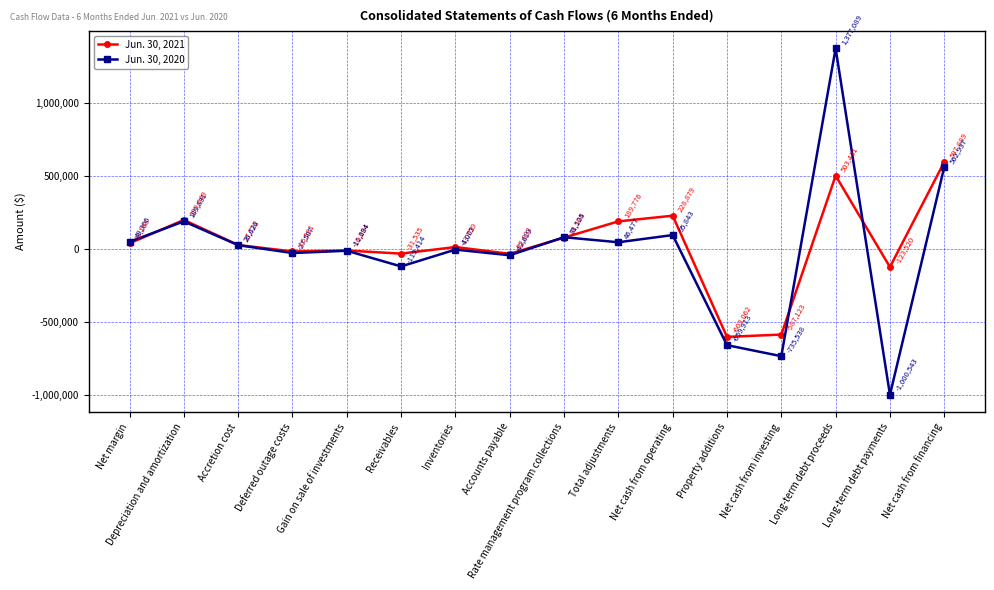

Rank the series by their average value, from lowest to highest.

Jun. 30, 2020, Jun. 30, 2021